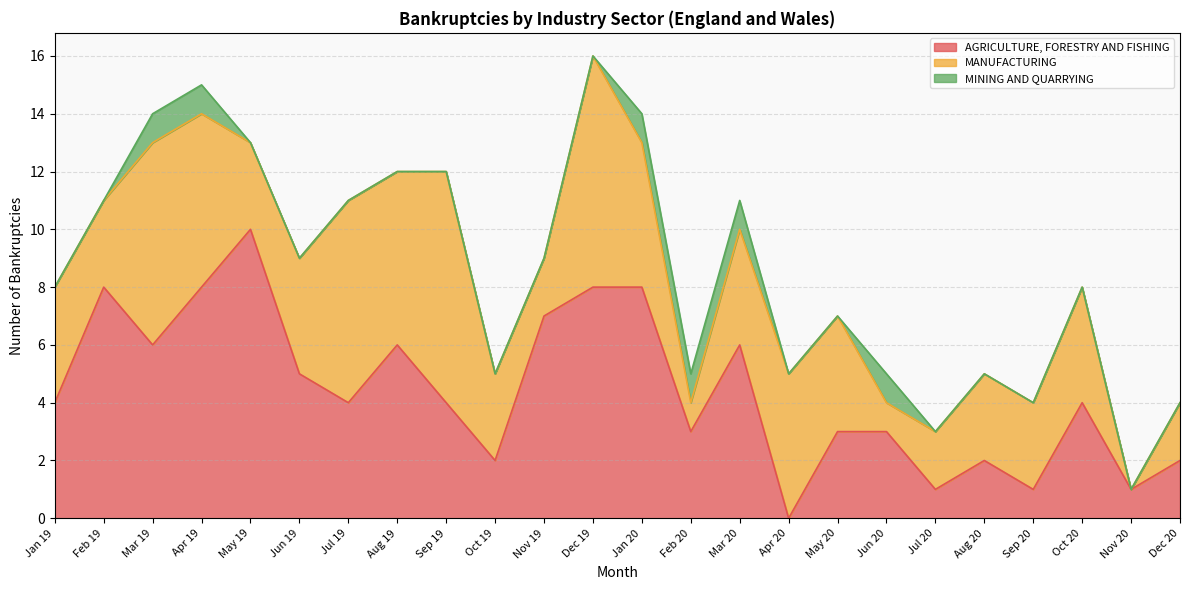

The value of AGRICULTURE, FORESTRY AND FISHING at Nov 20 is 1. True or false?

False